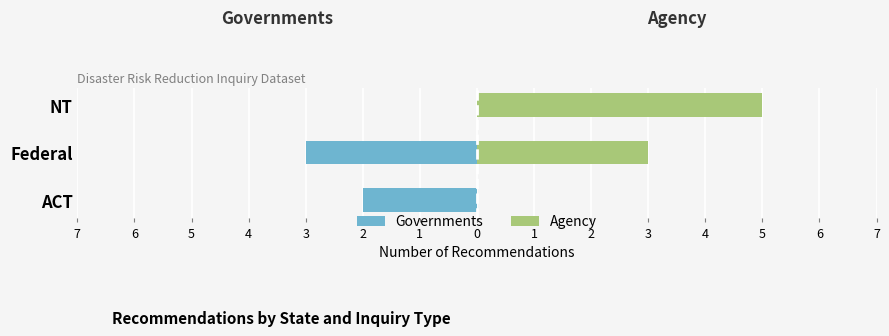

How many values in the Agency series exceed 3?

1